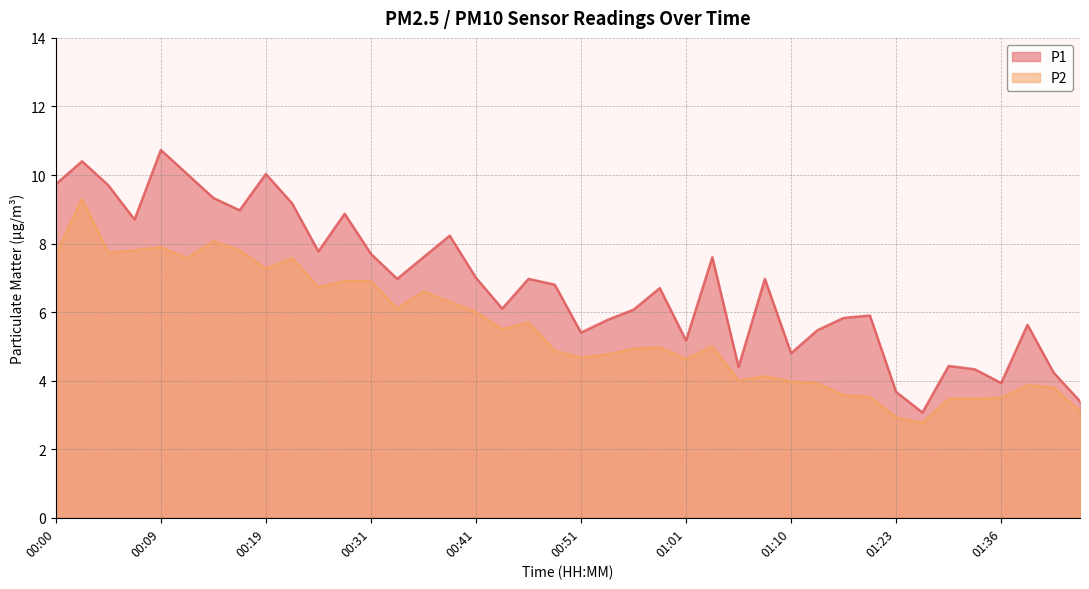

True or false: P2 and P1 cross at least once.

False